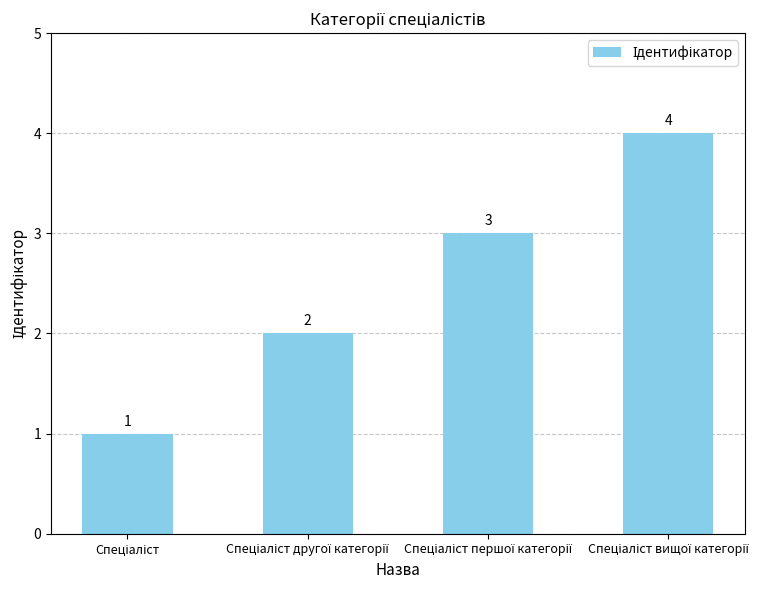

What is the difference between the maximum and minimum values?

3